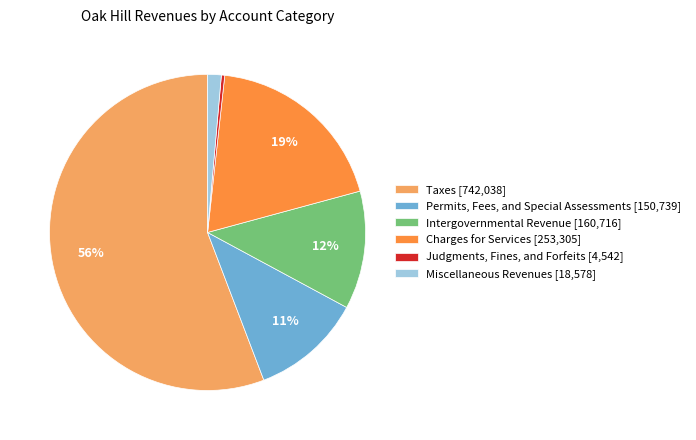

What is the largest slice in the pie chart?

Taxes